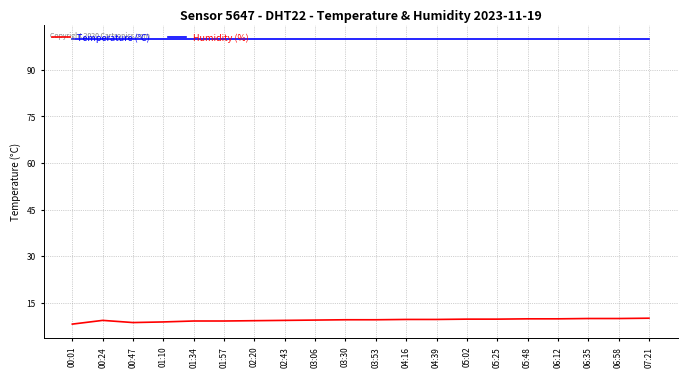

Which series has the largest range (max minus min)?

Temperature (°C)